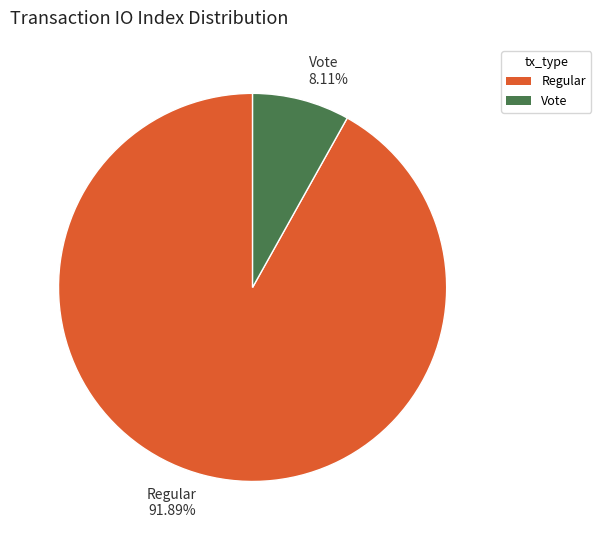

Is there a majority slice in this chart?

Yes